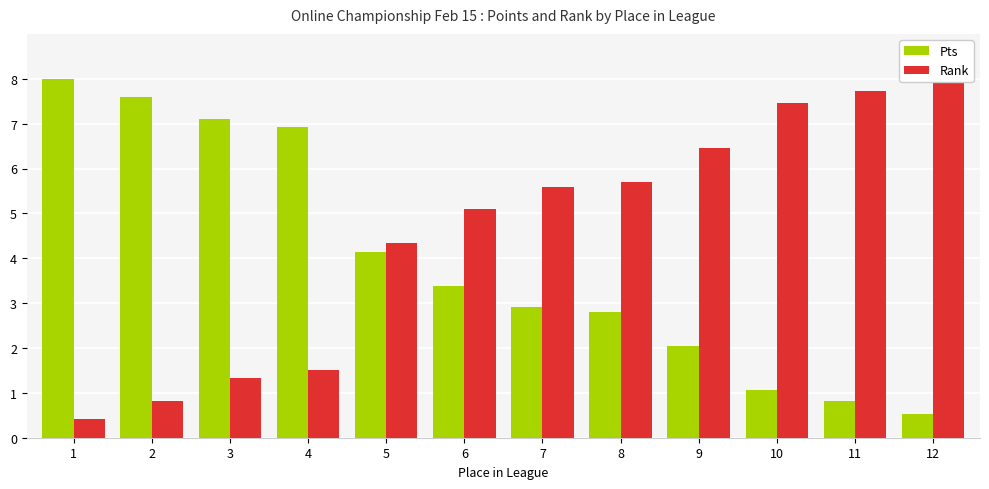

Does the chart contain any negative values?

No